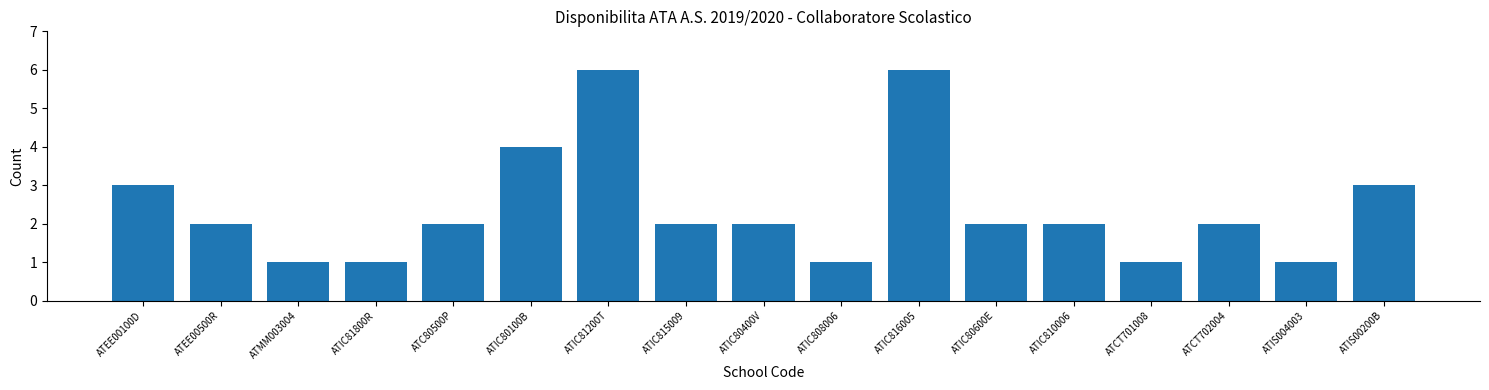

Reading left to right, what are all the values shown in this chart?

3	2	1	1	2	4	6	2	2	1	6	2	2	1	2	1	3